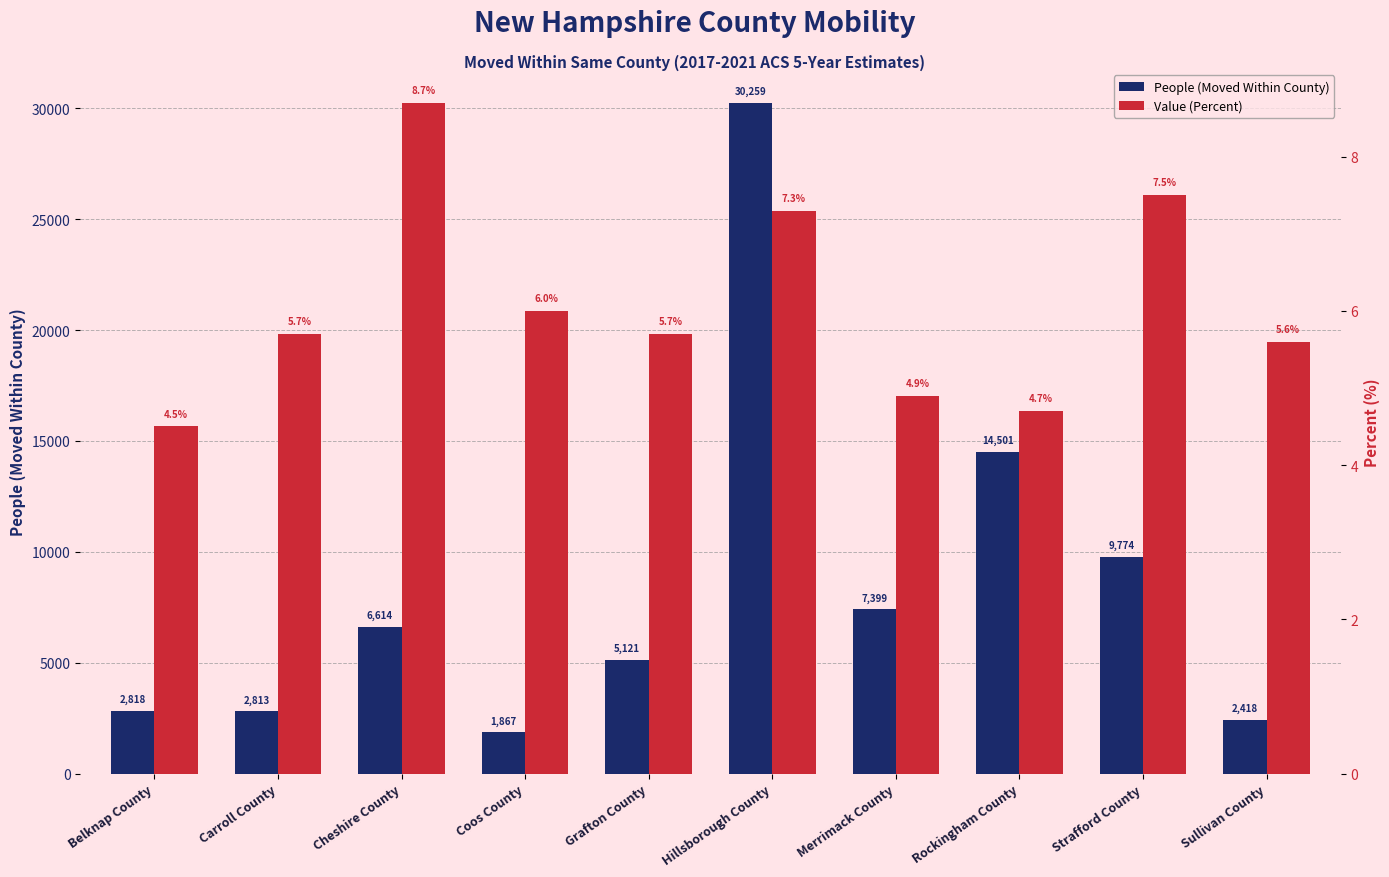

At which category is the sum across all series the highest?

Hillsborough County